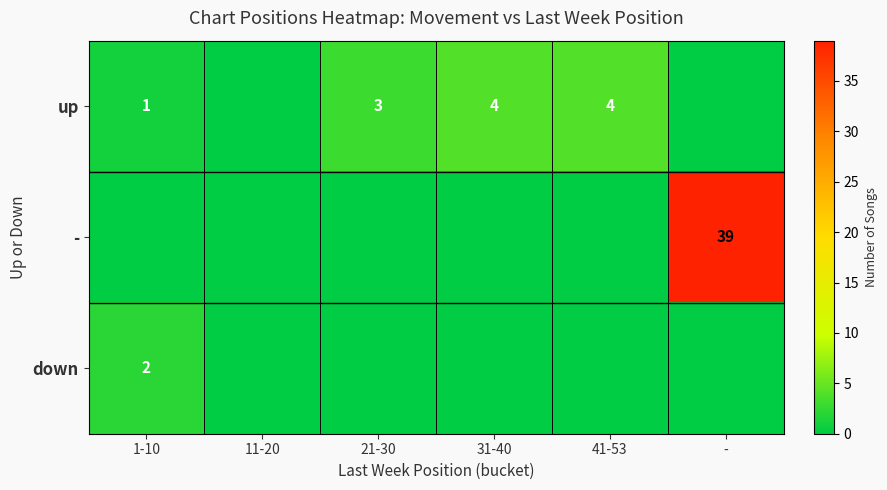

The up series shows 1 at 31-40. True or false?

False